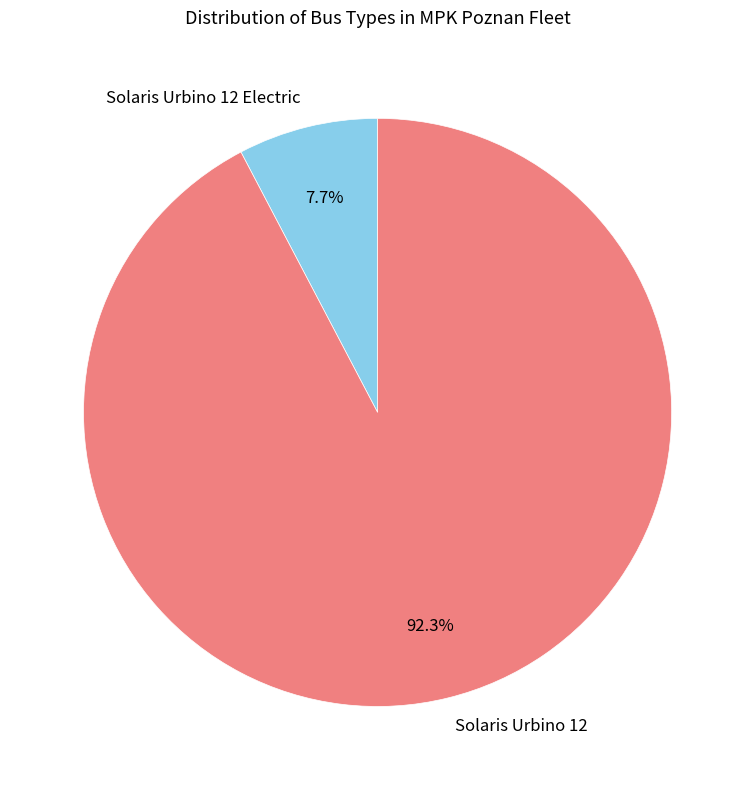

How much of the chart is everything except Solaris Urbino 12 Electric?

92.3%